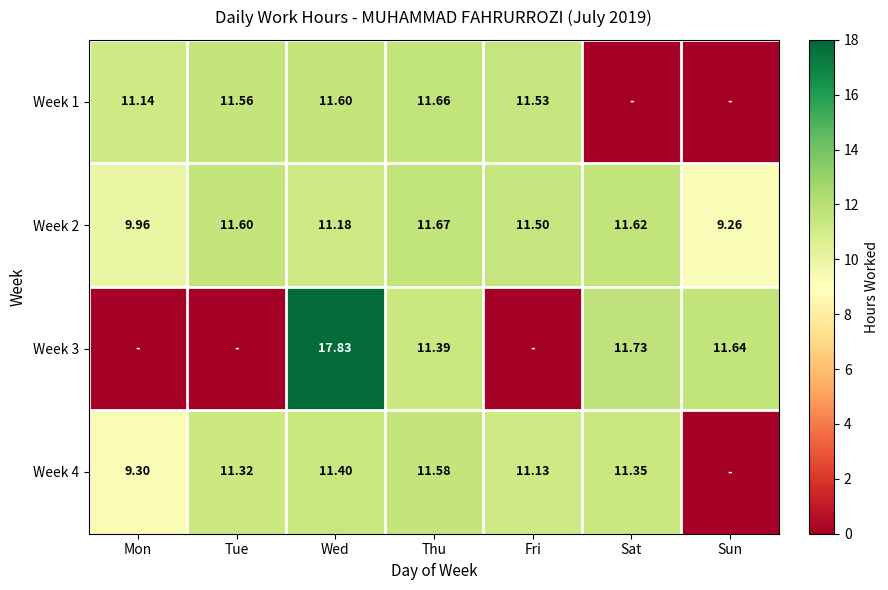

Which category has the highest value across all series?

Wed